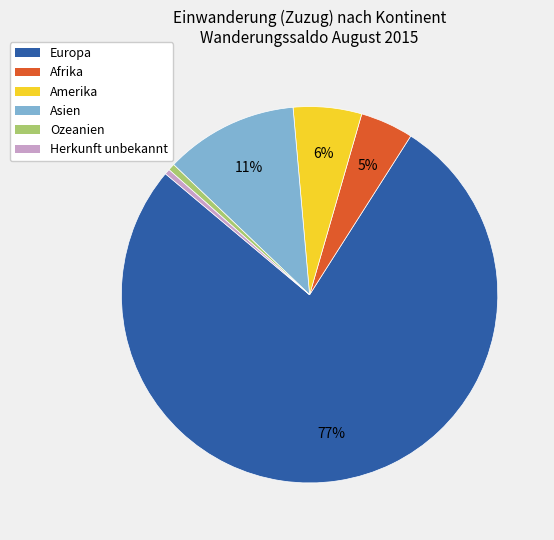

To the nearest percent, what is the difference between the Amerika and Europa slice percentages?

71%